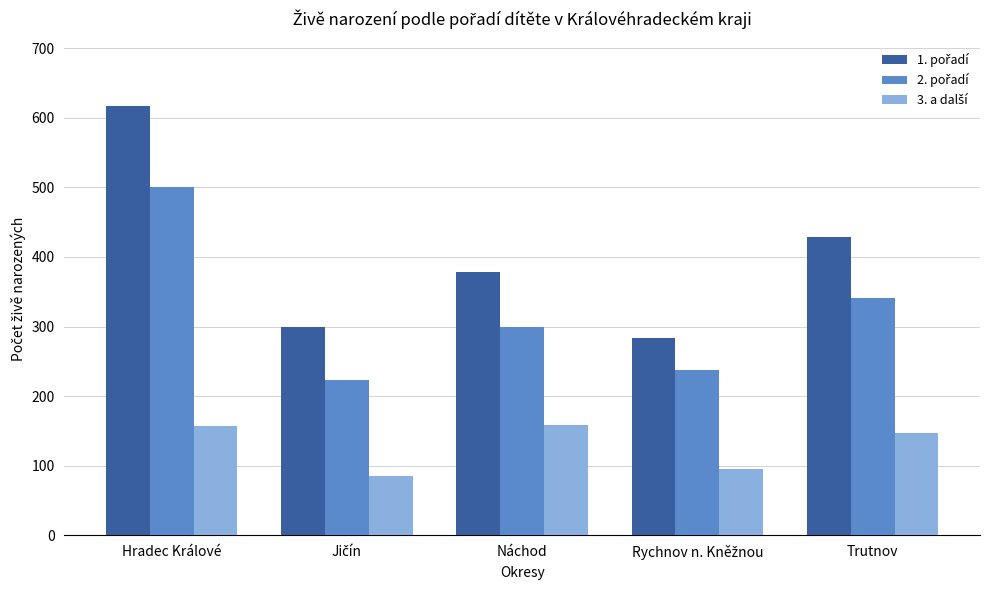

What is the minimum value shown in the chart?

86